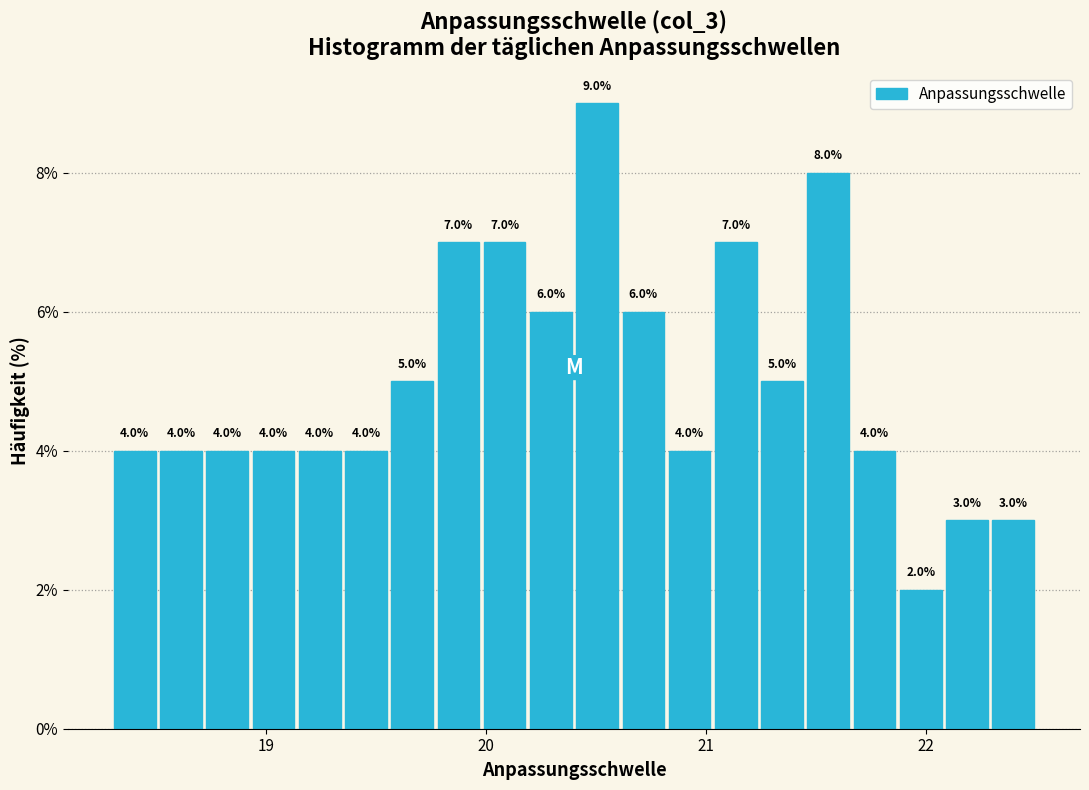

Around what value on the x-axis is the tallest bar? Give the approximate position of its centre, as read against the axis.

20.5